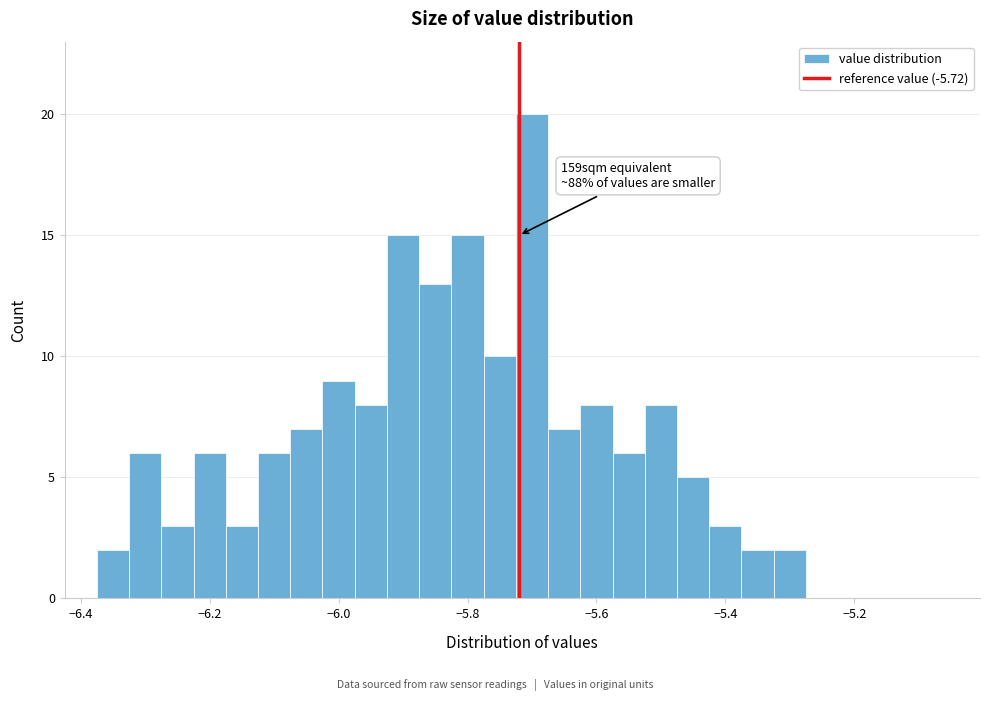

Around what value on the x-axis is the tallest bar? Give the approximate position of its centre, as read against the axis.

-5.70